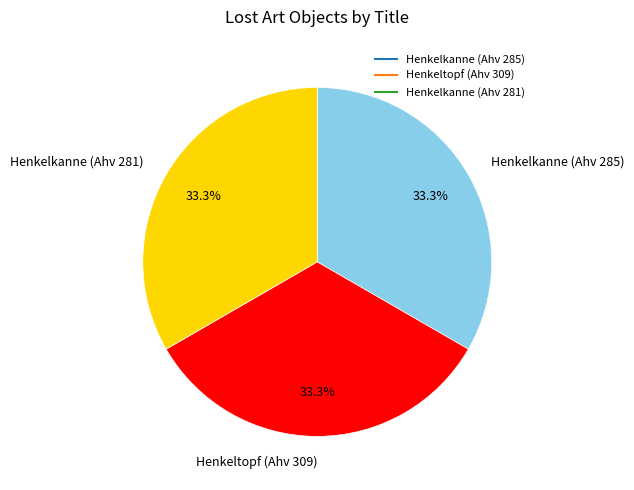

Do Henkeltopf (Ahv 309) and Henkelkanne (Ahv 285) together represent more than half of the pie?

Yes